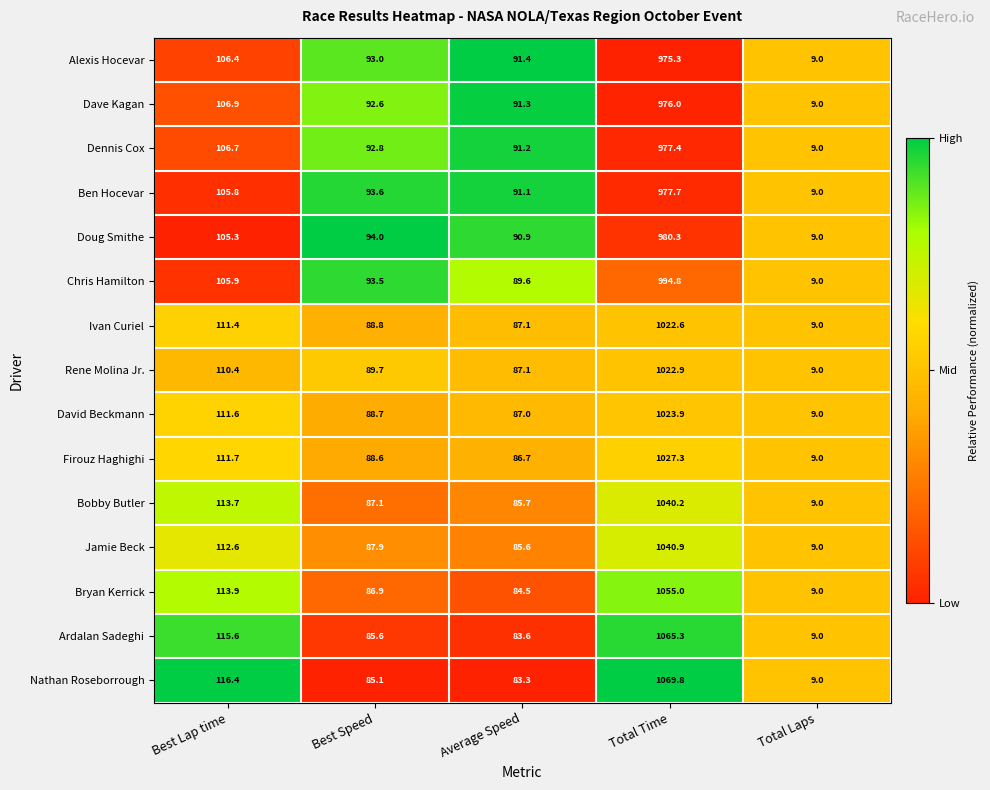

Which series has the largest total across all categories?

Nathan Roseborrough